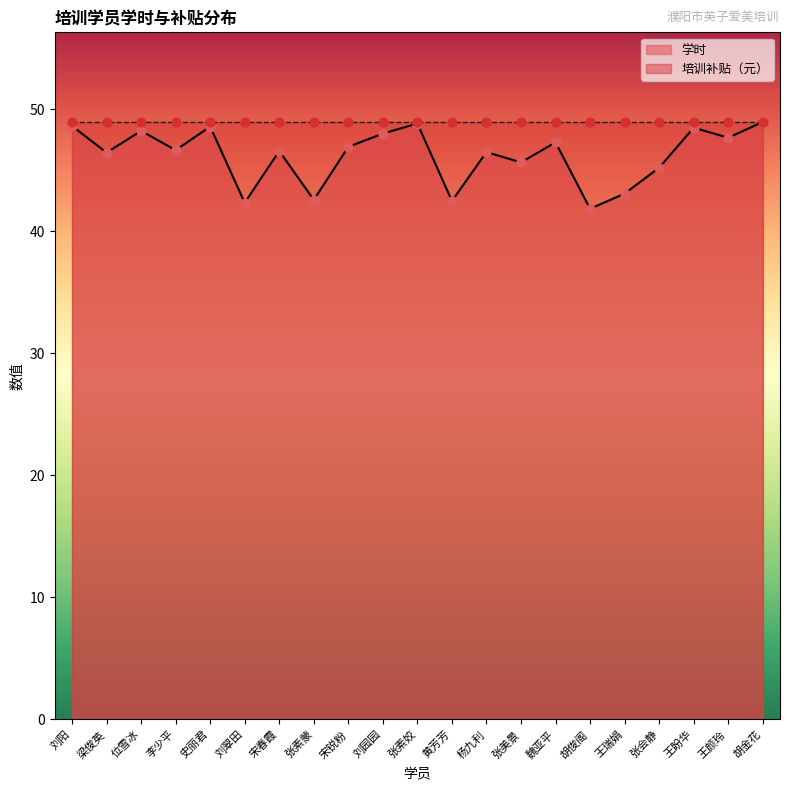

Between 黄芳芳 and 宋春霞, which is larger?

宋春霞